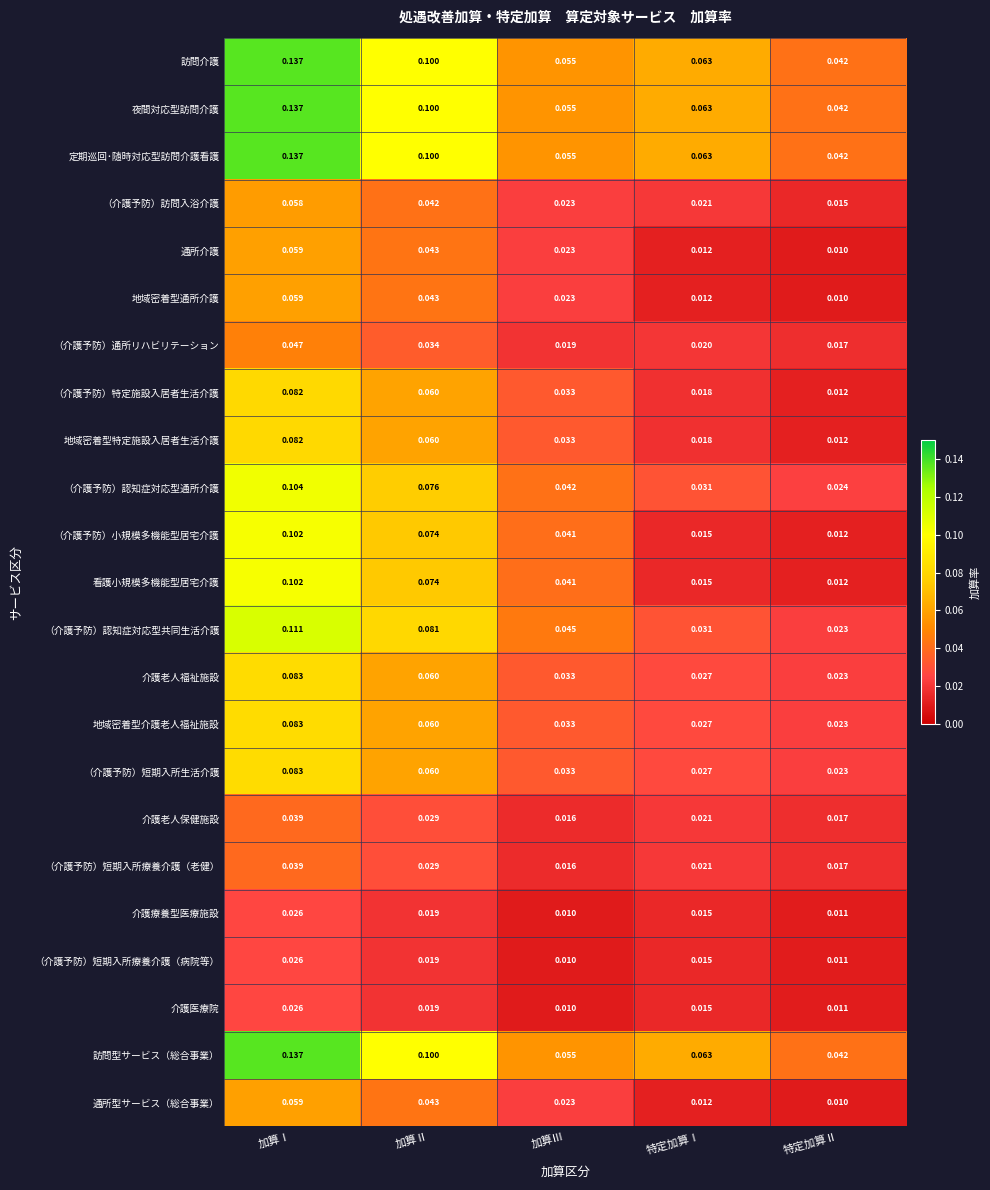

At which label is 地域密着型特定施設入居者生活介護 closest to 0?

特定加算Ⅱ